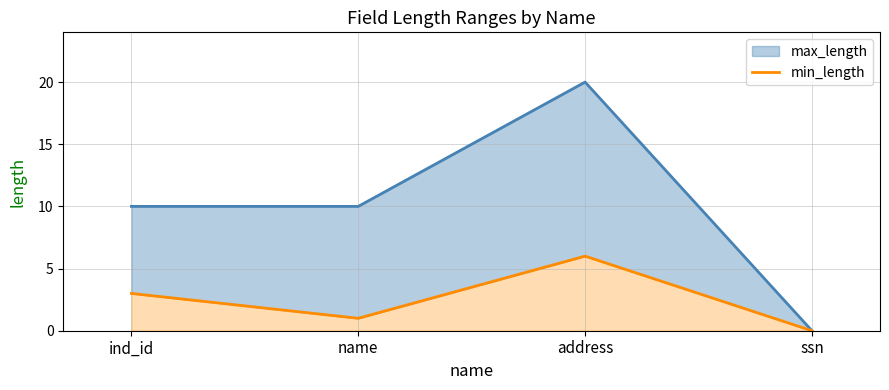

What is the average value?

2